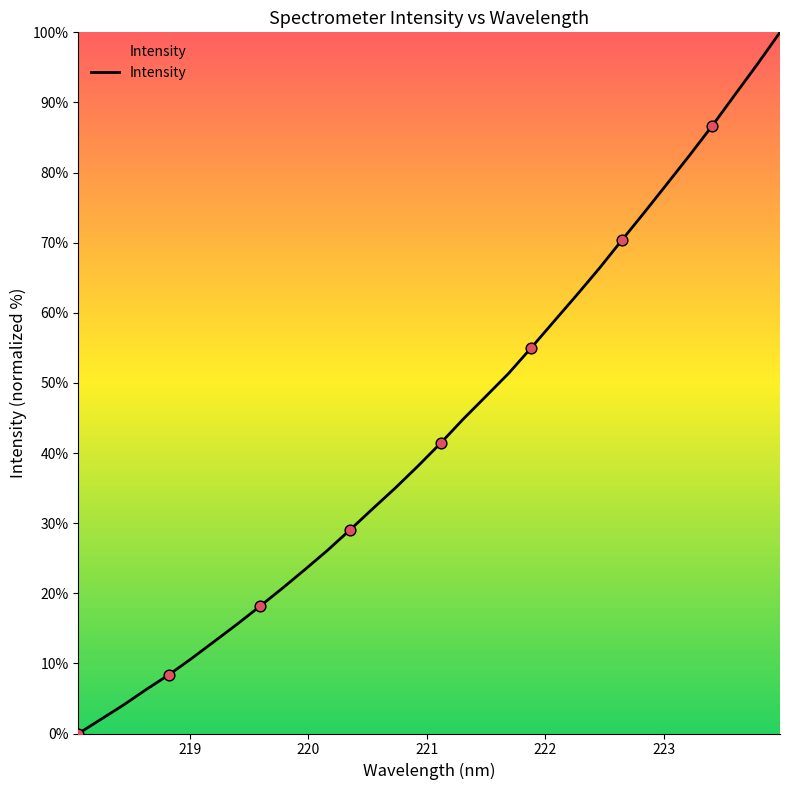

What is the greatest value displayed?

100.0